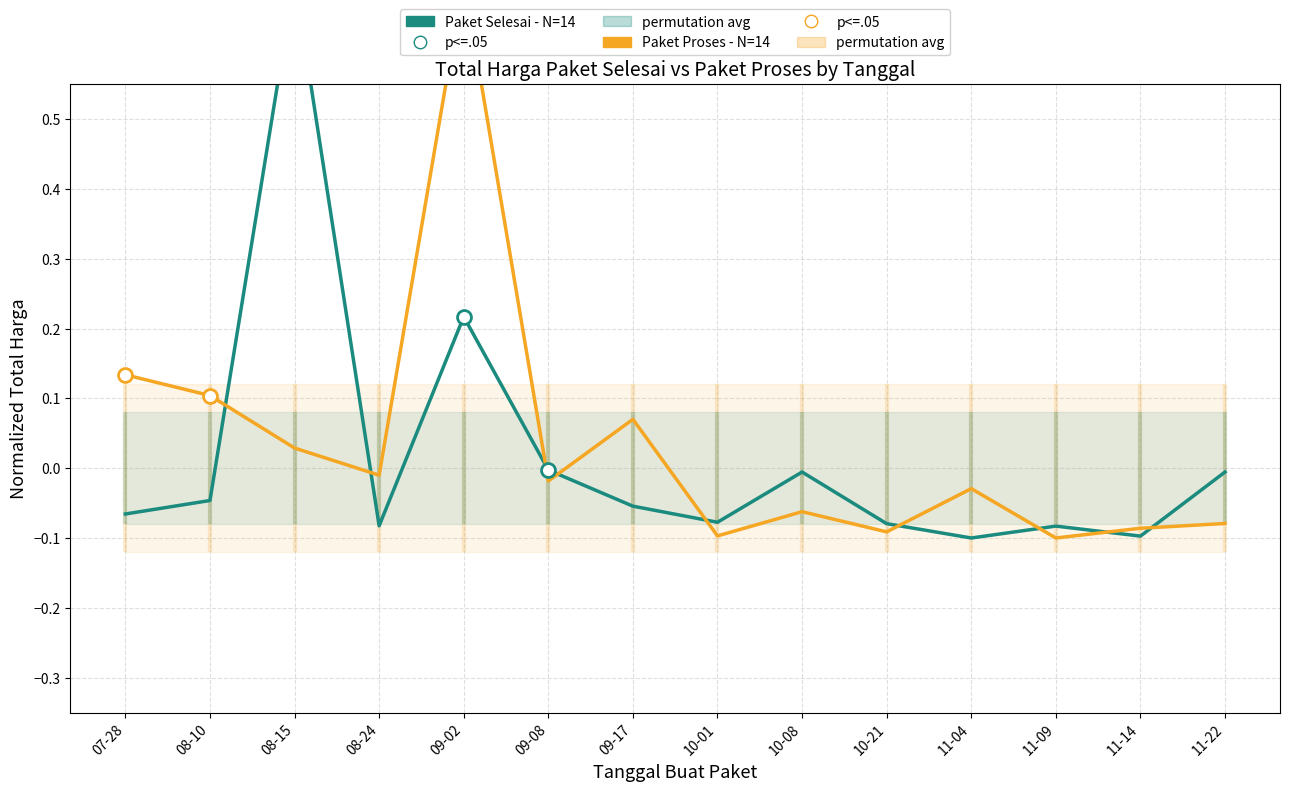

How many interior local peaks does the Paket Selesai - N=14 series have?

4